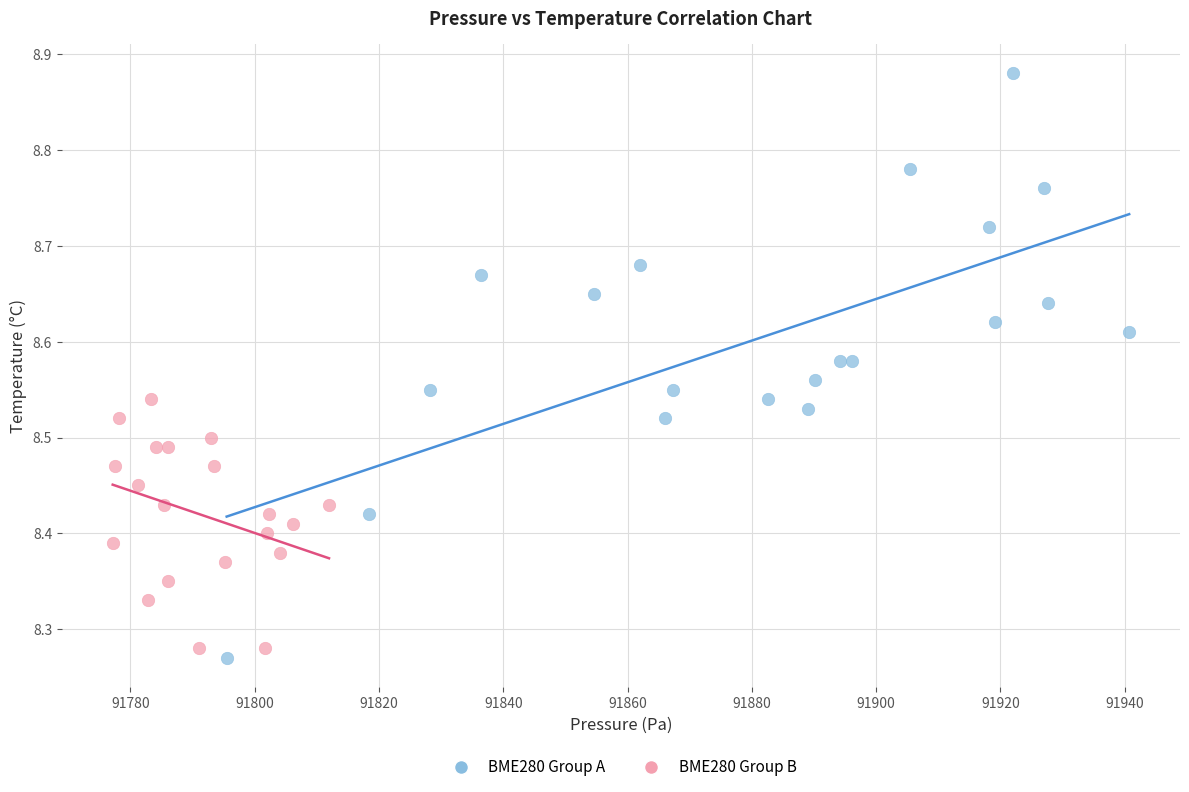

Which series has the largest Y range (max minus min)?

BME280 Group A